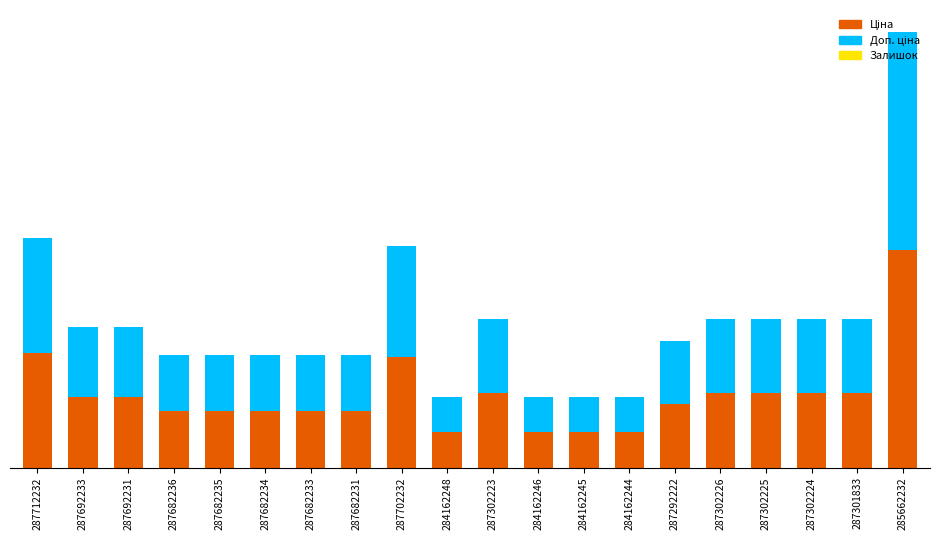

Does the chart contain stacked bars?

Yes